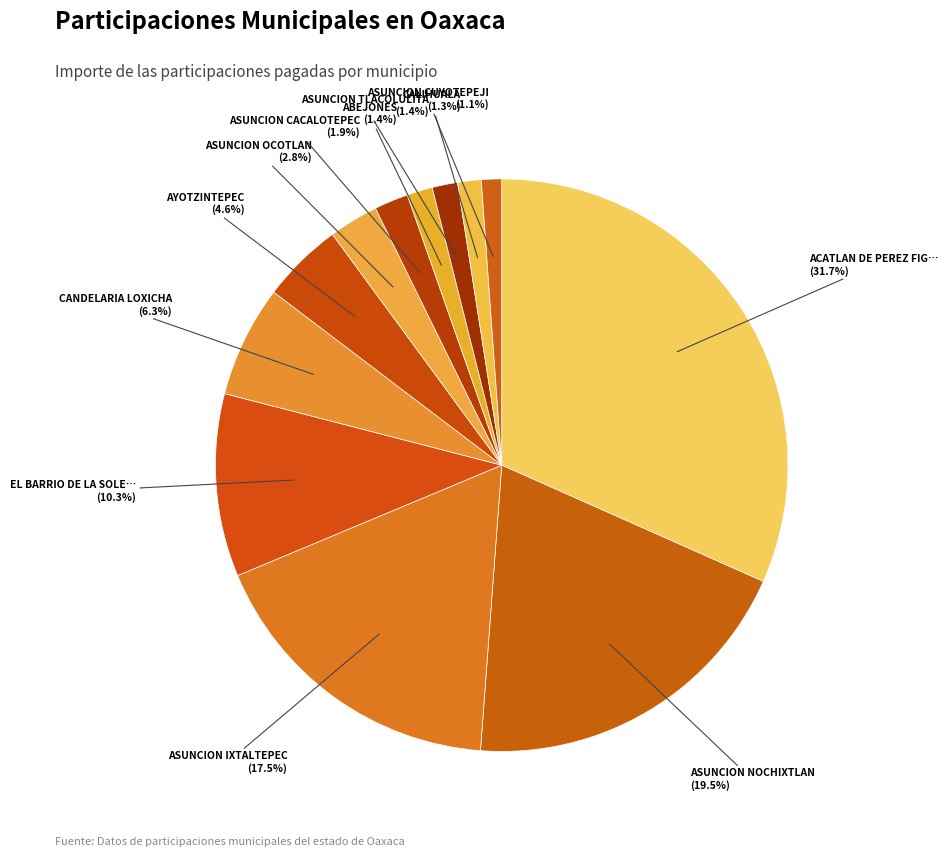

Which slice is the largest?

ACATLAN DE PEREZ FIGUEROA